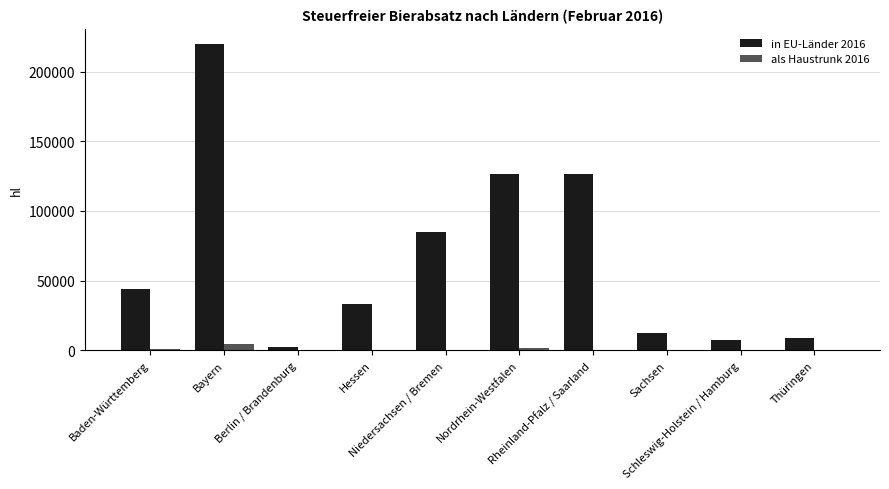

What is the maximum value shown in the chart?

219730.8